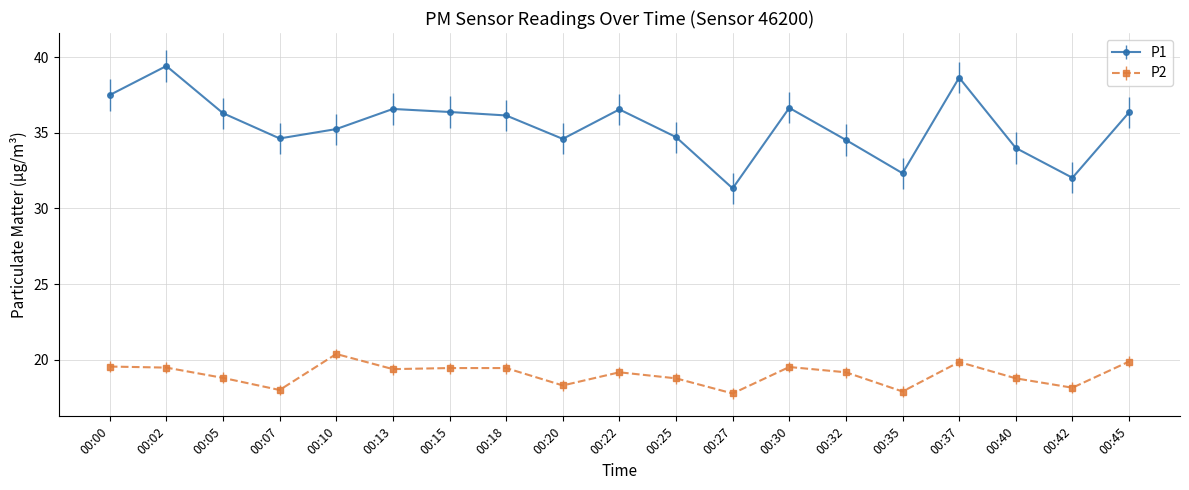

How many values in the P1 series exceed 36?

10